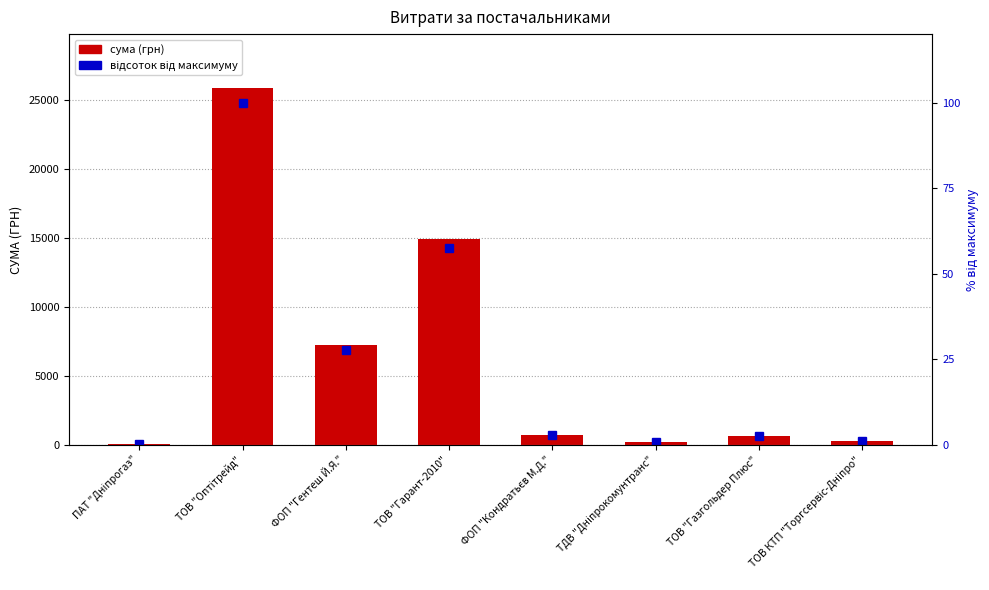

Is it true that сума (грн) equals 51.7 at ПАТ "Дніпрогаз"?

False